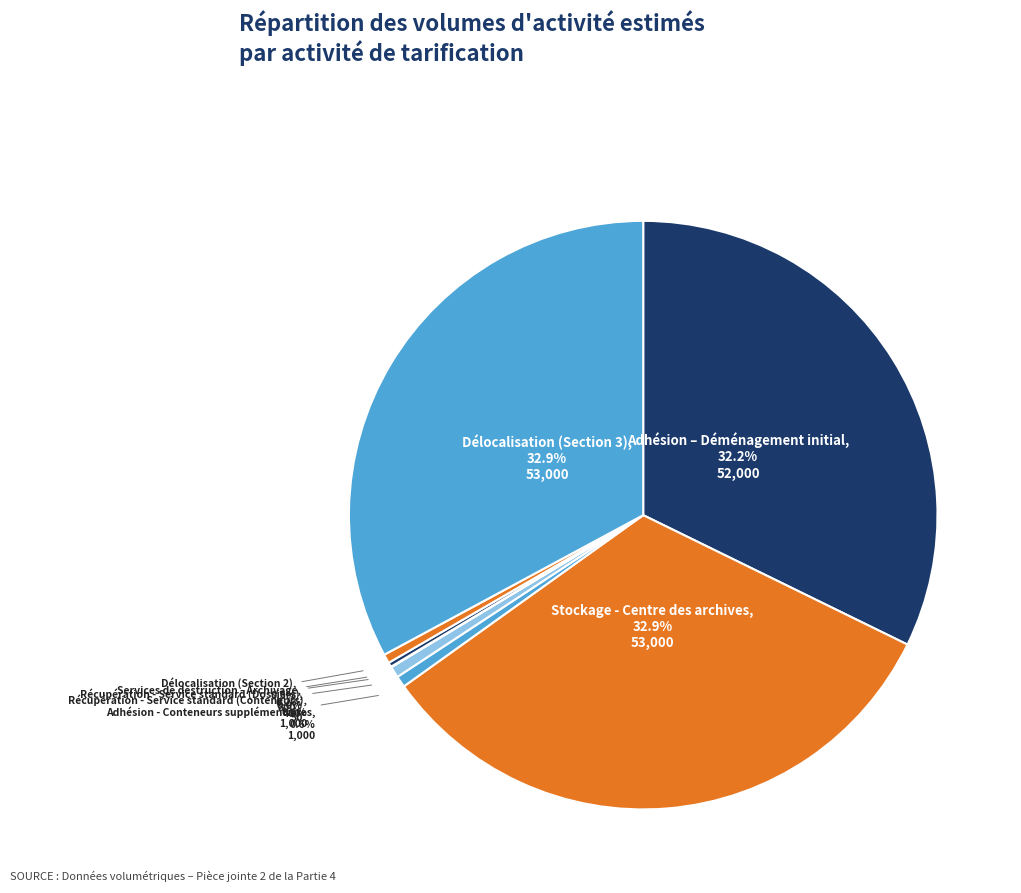

To the nearest percent, what is the difference between the largest and smallest slice percentages?

33%